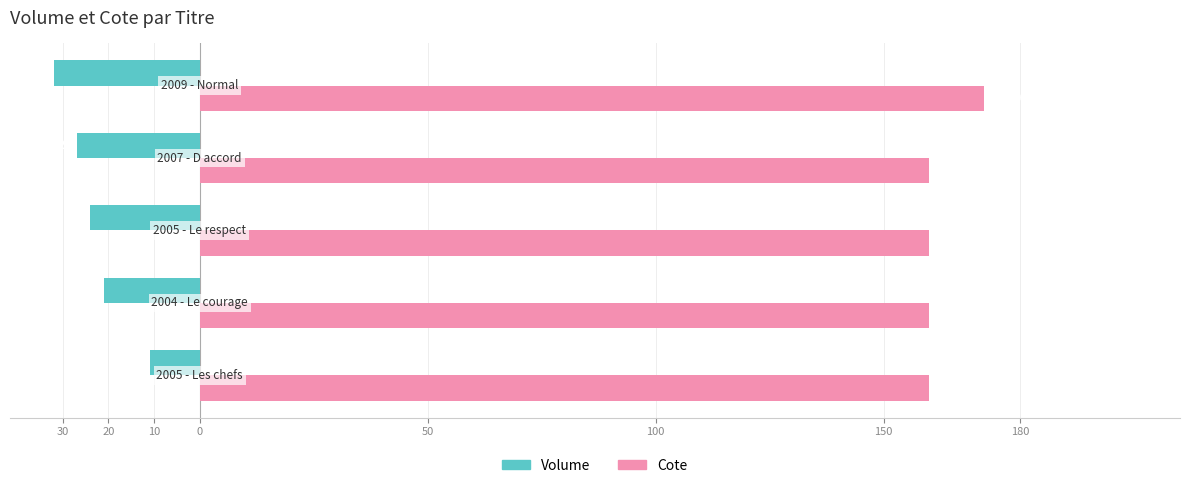

What is the minimum value for Volume?

-32.0